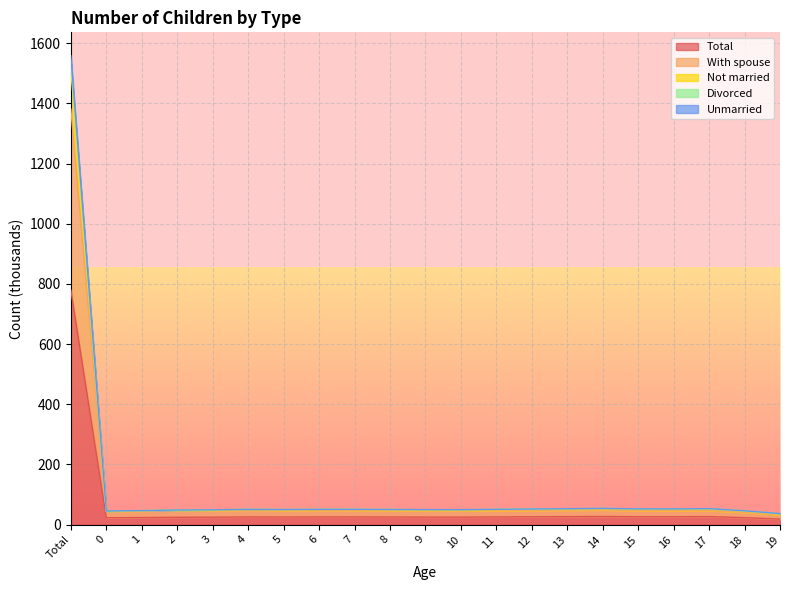

How many values in the With spouse series exceed 46?

16